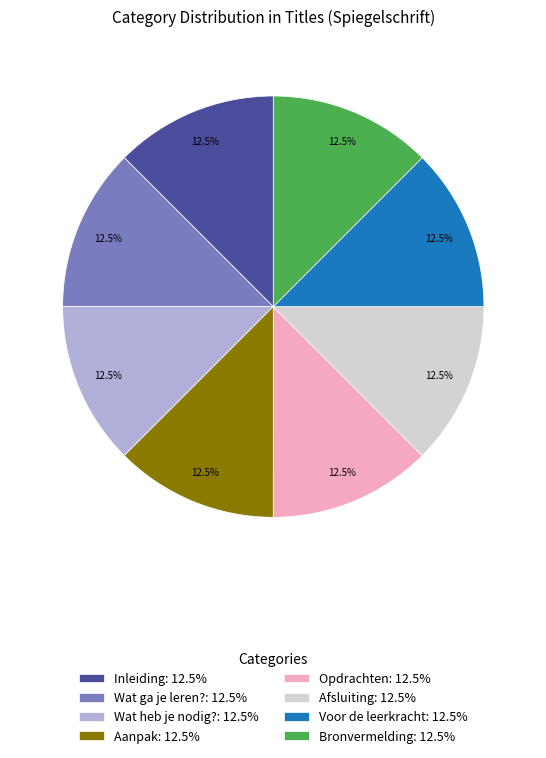

To the nearest percent, what is the average slice percentage?

12%